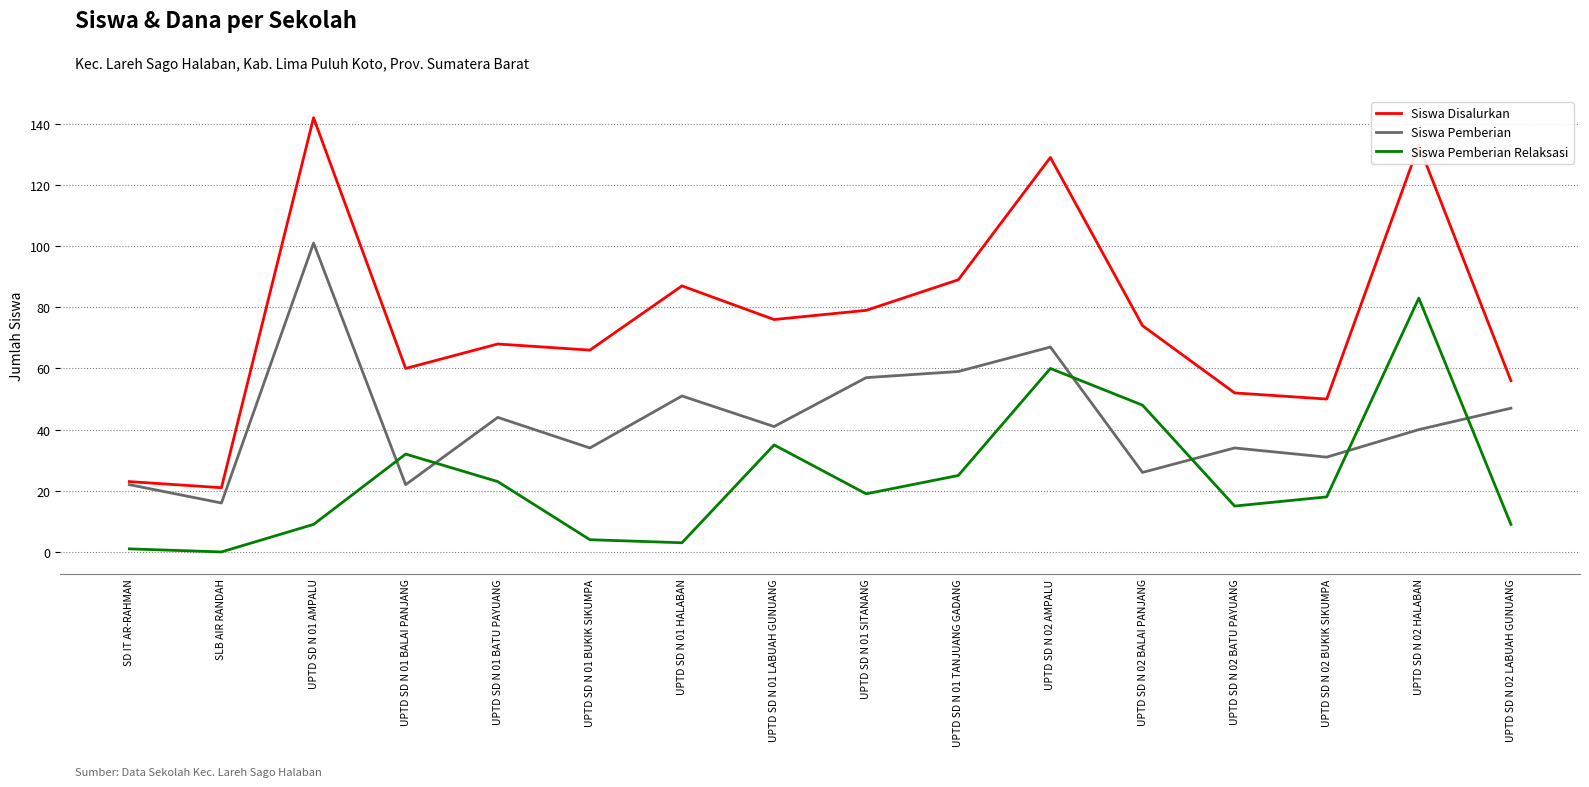

What is the total value across all series at UPTD SD N 02 AMPALU?

256